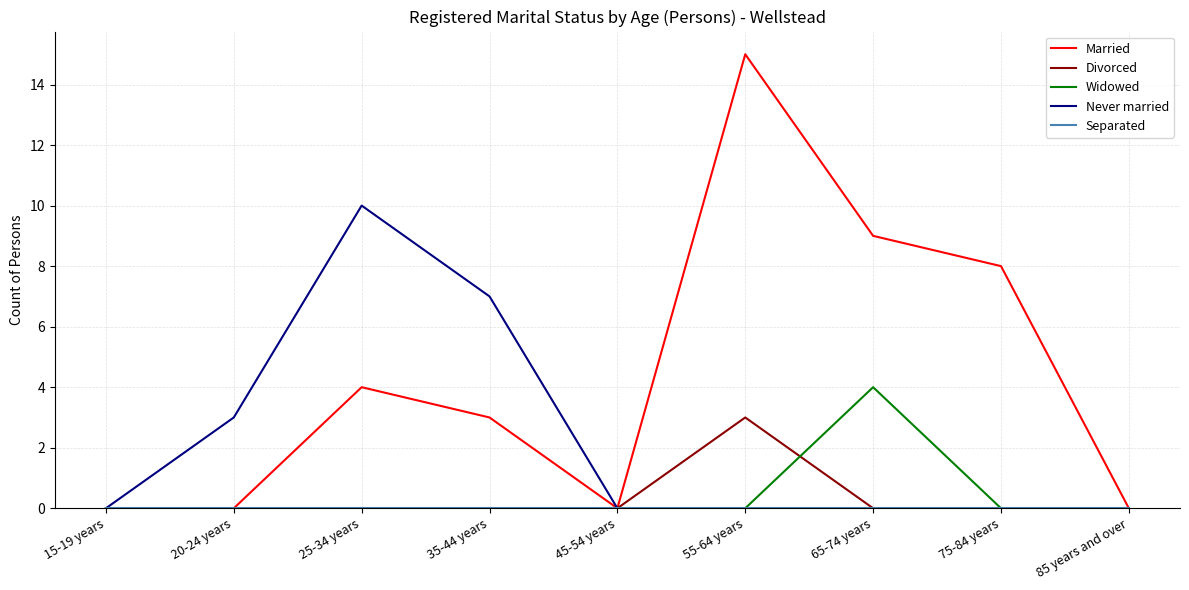

How many lines are shown in the chart?

5